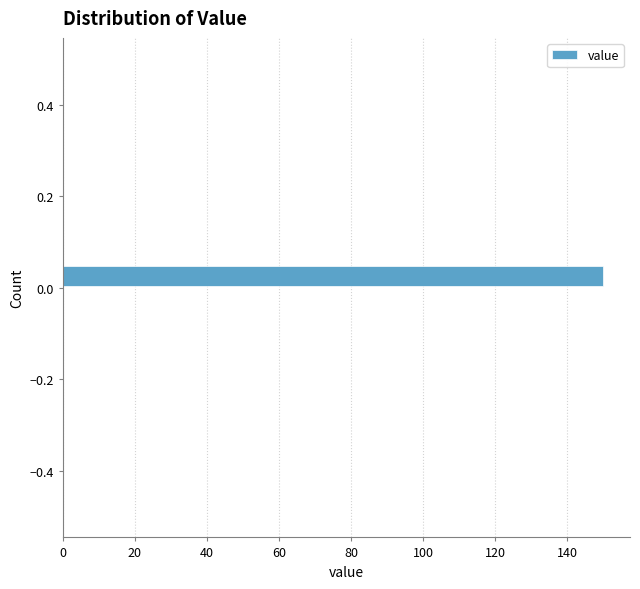

Read against the y-axis, roughly where is the centre of the longest bar?

0.02